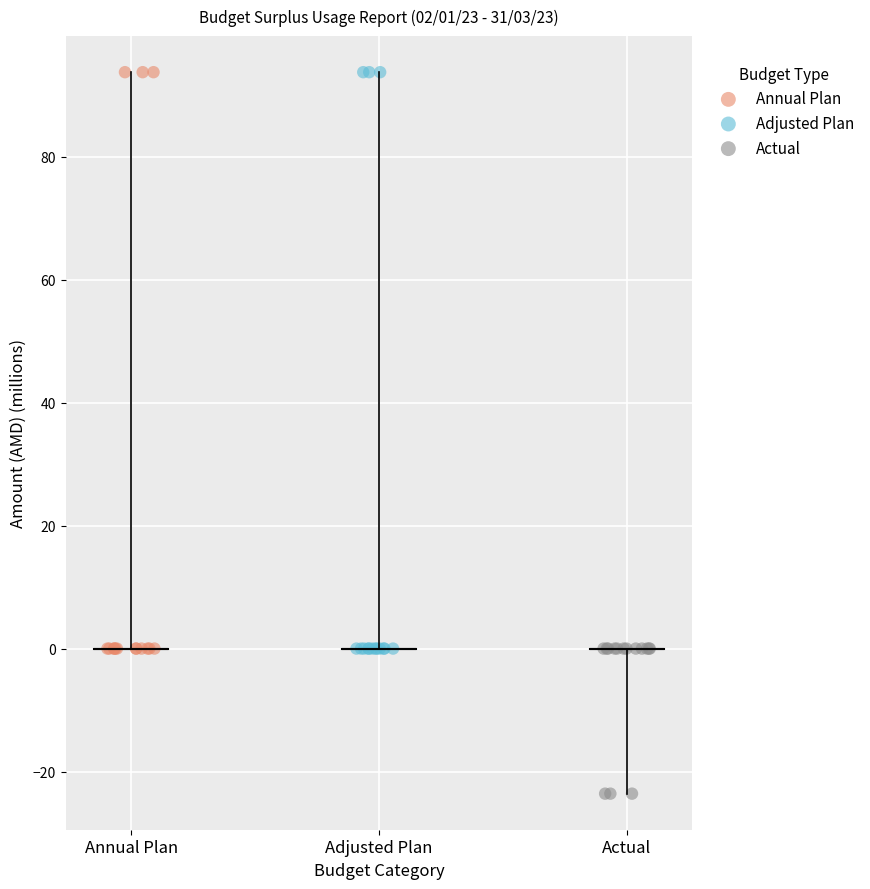

Which series contains the lowest Y value?

Actual